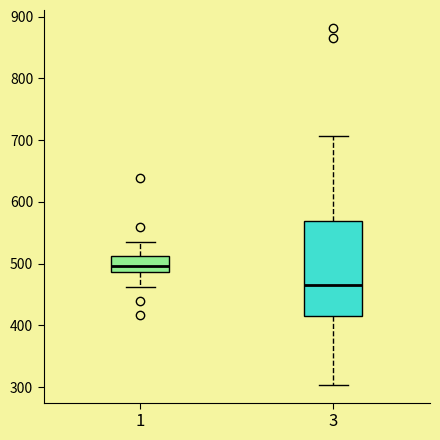

Which box has the lowest median line?

3